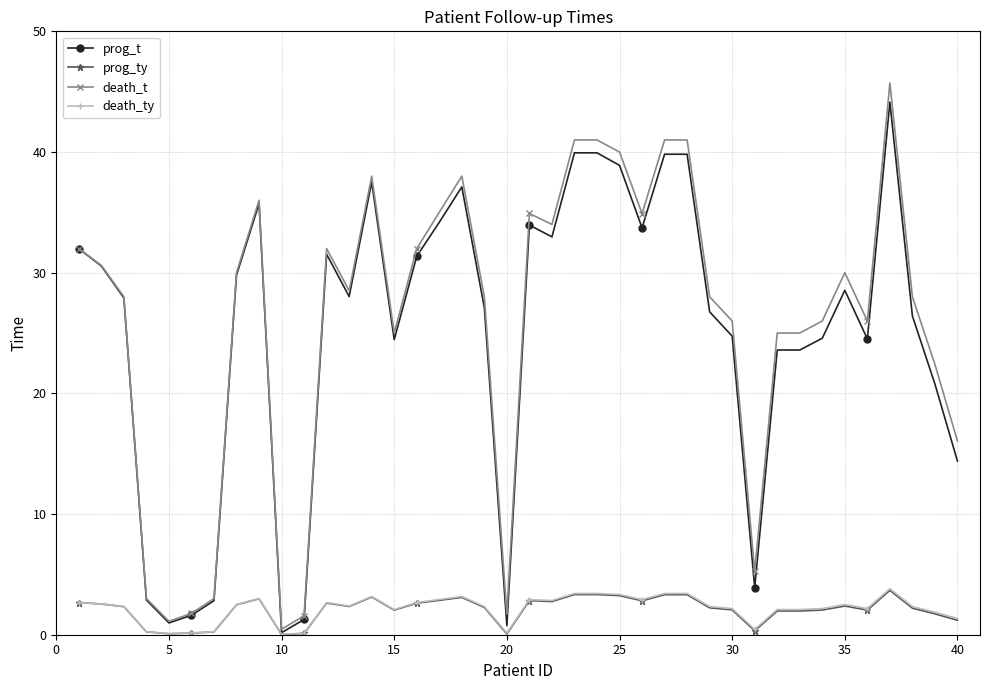

Which series has the widest spread of values?

death_t